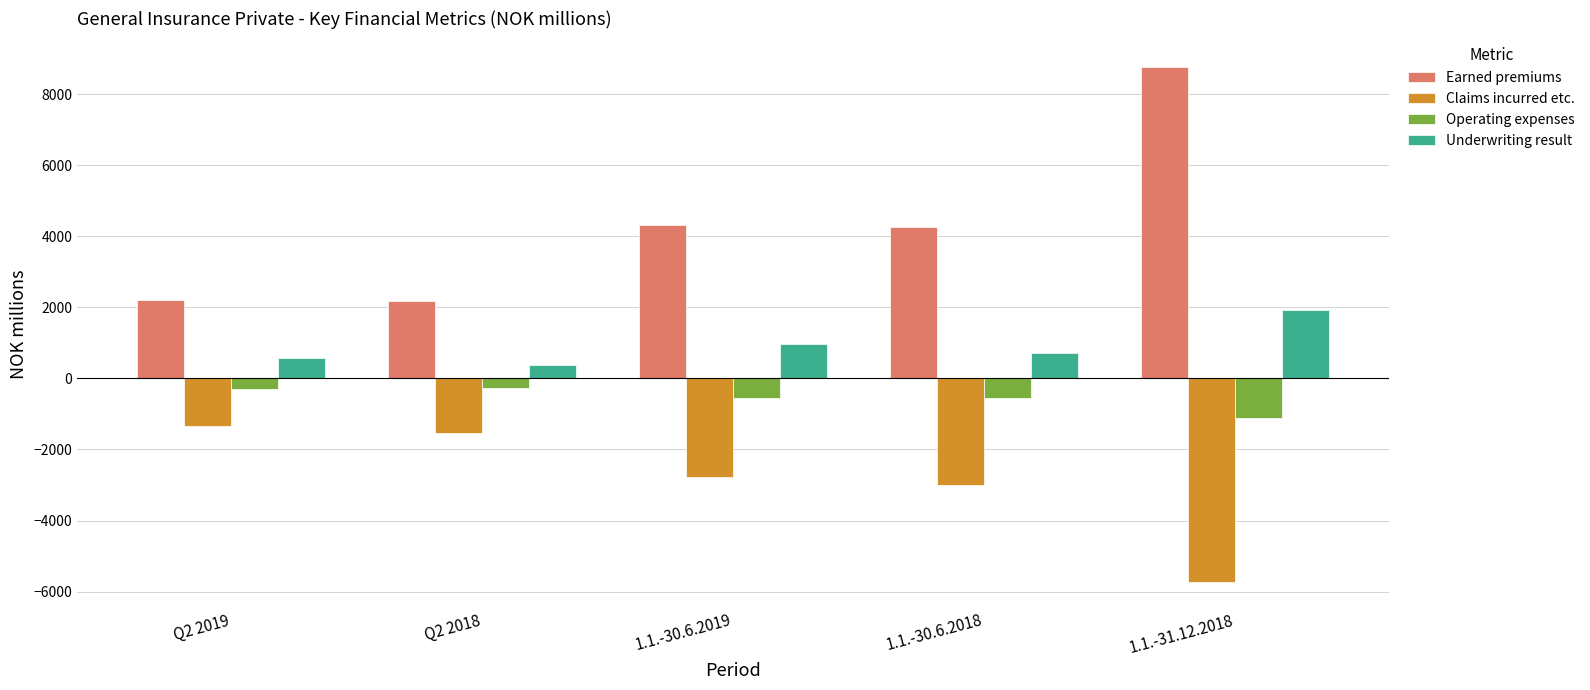

Which series has the largest range (max minus min)?

Earned premiums